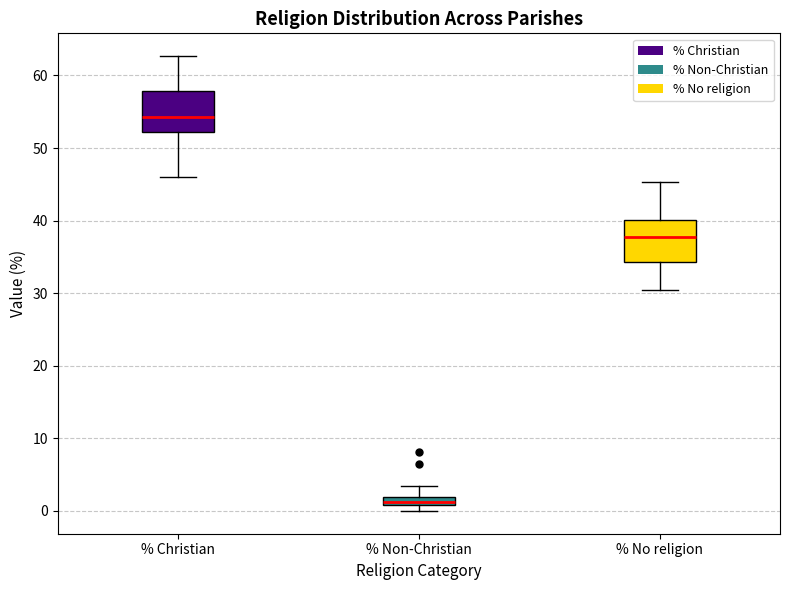

Which box has the lowest median line?

% Non-Christian